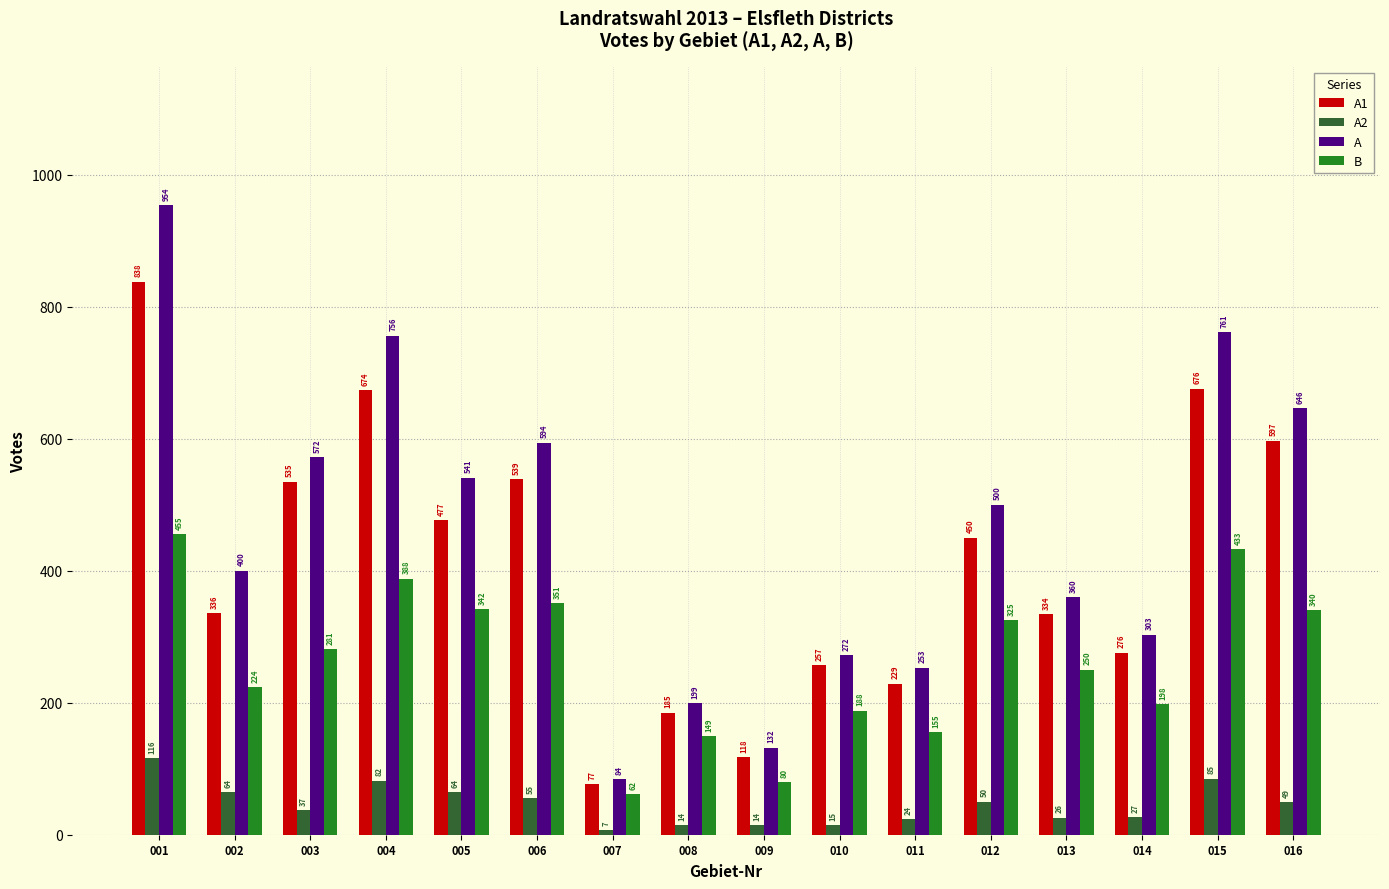

Does the chart contain any negative values?

No